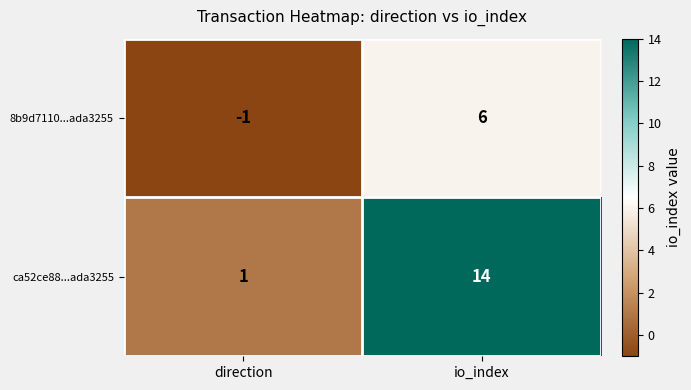

Read the ca52ce88...ada3255 value at io_index.

14